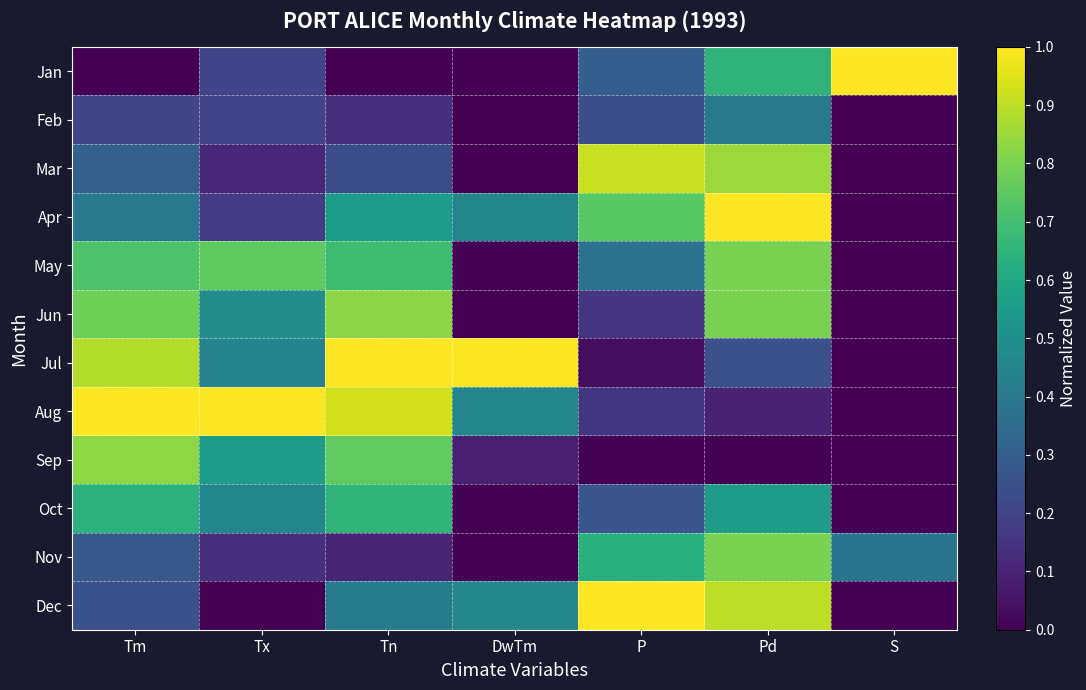

Which series changed the most between Tn and S?

Jan